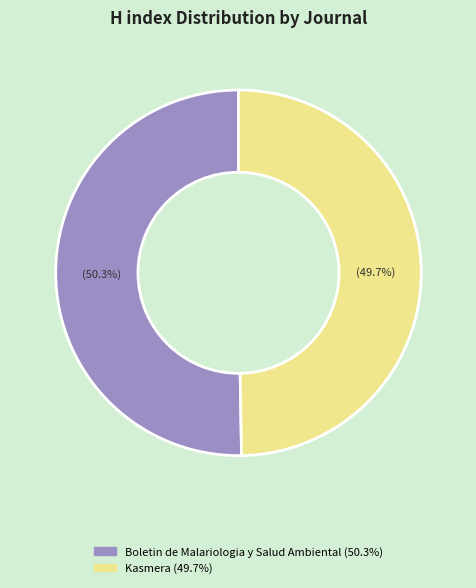

True or false: Boletin de Malariologia y Salud Ambiental accounts for 62% of the total.

False